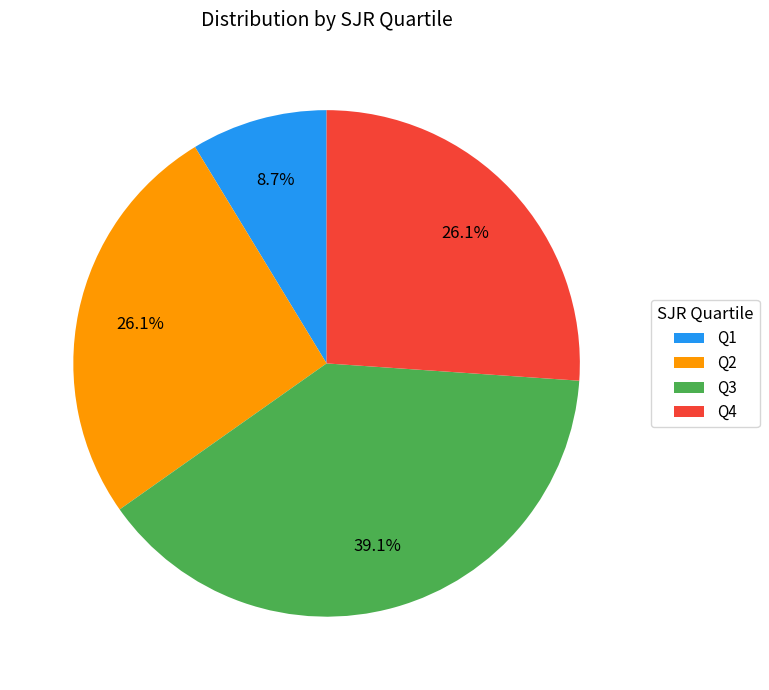

Which slice is the smallest?

Q1